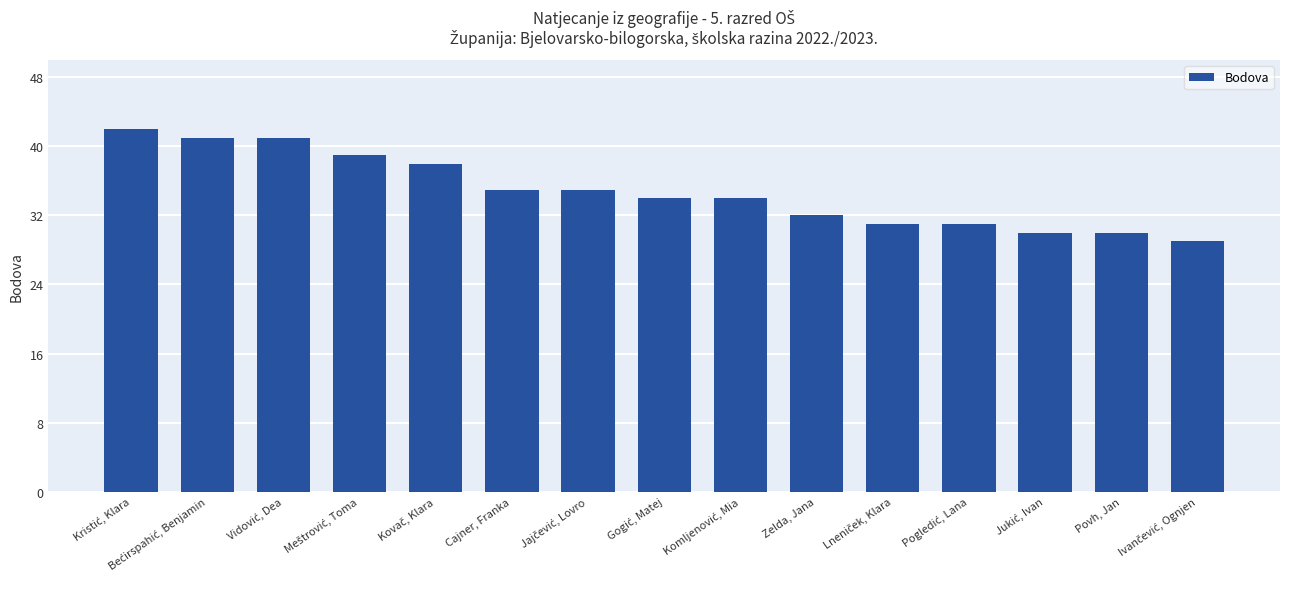

What is the sum of all values?

522